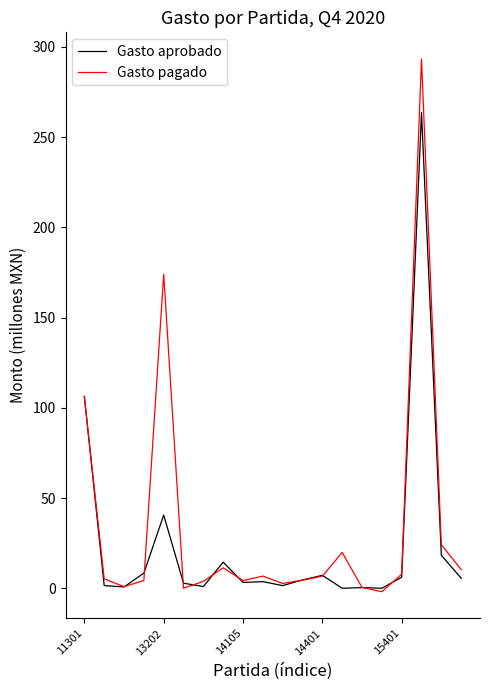

In Gasto aprobado, how many points are higher than both neighbors (excluding endpoints)?

6